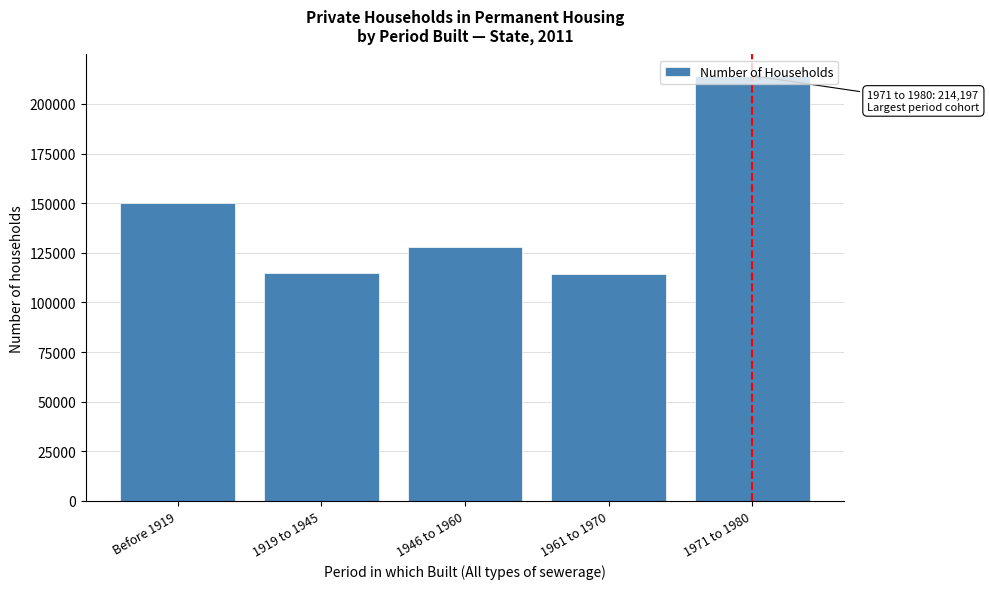

What is the sum of all values?

721154